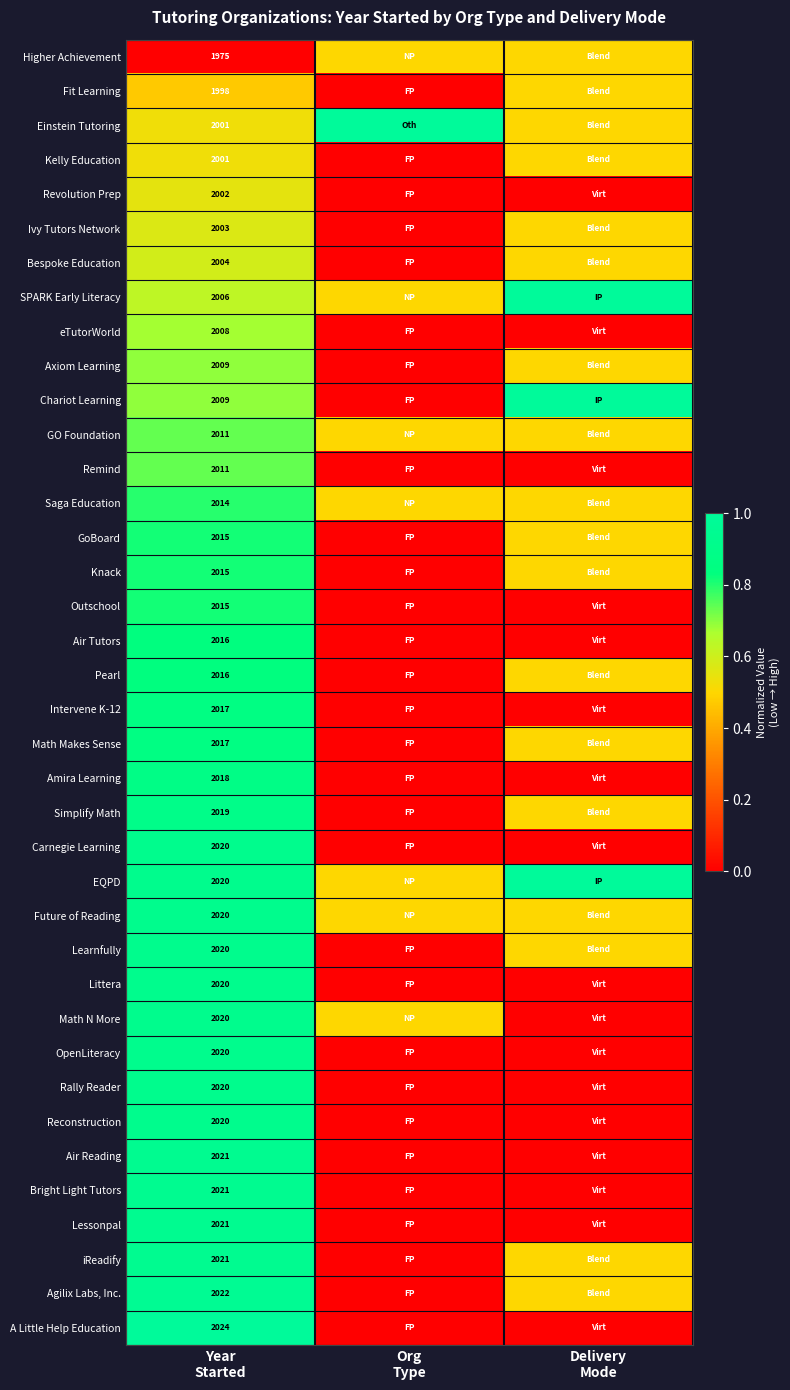

What is the difference between the Revolution Prep values at Year Started and Org Type?

0.6